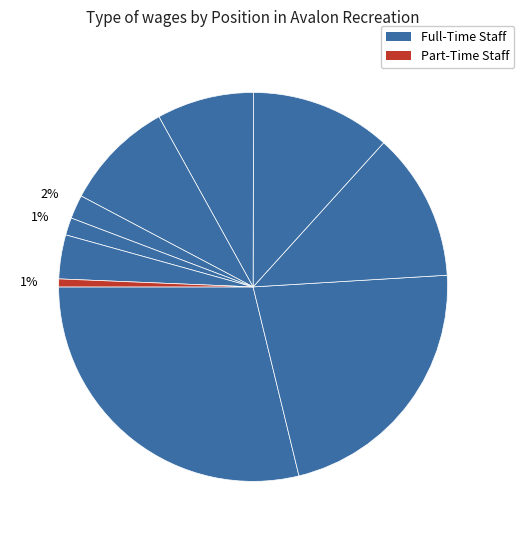

Rank the categories by value from highest to lowest.

Recreation Director, Recreation Coordinator, Maintenance I, Daycare Director, Part Time Daycare Teacher, Daycare Teacher, Part Time Daycamp Intern, Part Time Pool Supervisor, Part Time Daycamp Leader, Part Time Pool Instructor